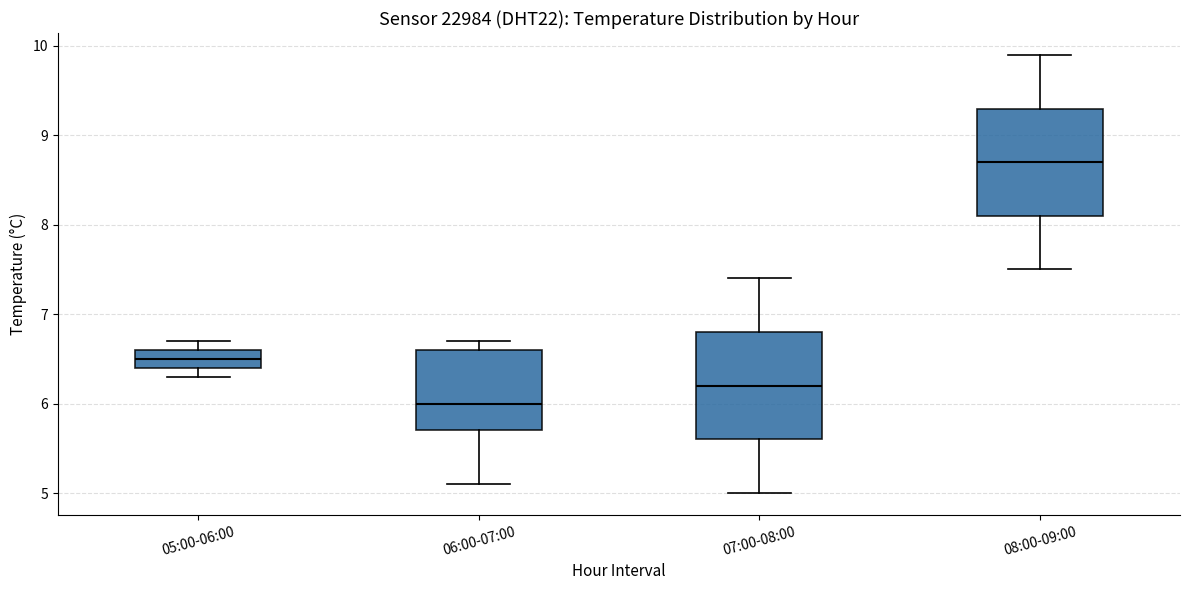

Reading left to right, transcribe this box plot: for each box, give where its median line is, the range the box spans, and where its two whiskers end, as read against the y-axis. The values are not printed on the chart, so give them approximately, as read against the axis.

05:00-06:00: median 6.5, box 6.4 to 6.6, whiskers 6.3 to 6.7
06:00-07:00: median 6.0, box 5.7 to 6.6, whiskers 5.1 to 6.7
07:00-08:00: median 6.2, box 5.6 to 6.8, whiskers 5.0 to 7.4
08:00-09:00: median 8.7, box 8.1 to 9.3, whiskers 7.5 to 9.9